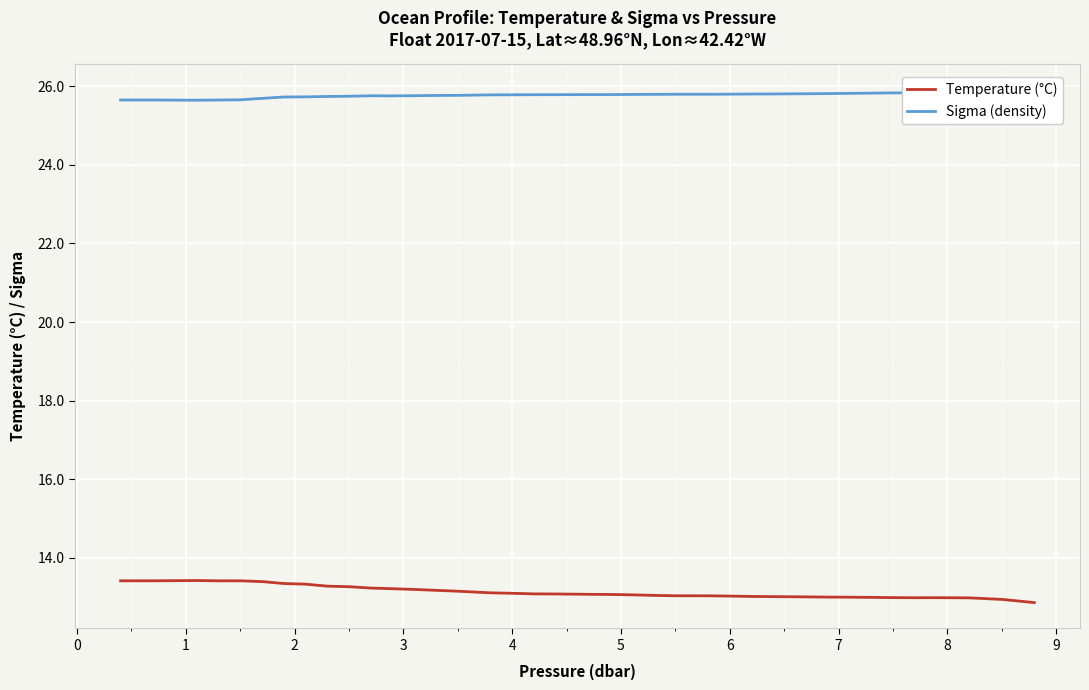

Which series has the largest range (max minus min)?

Temperature (°C)